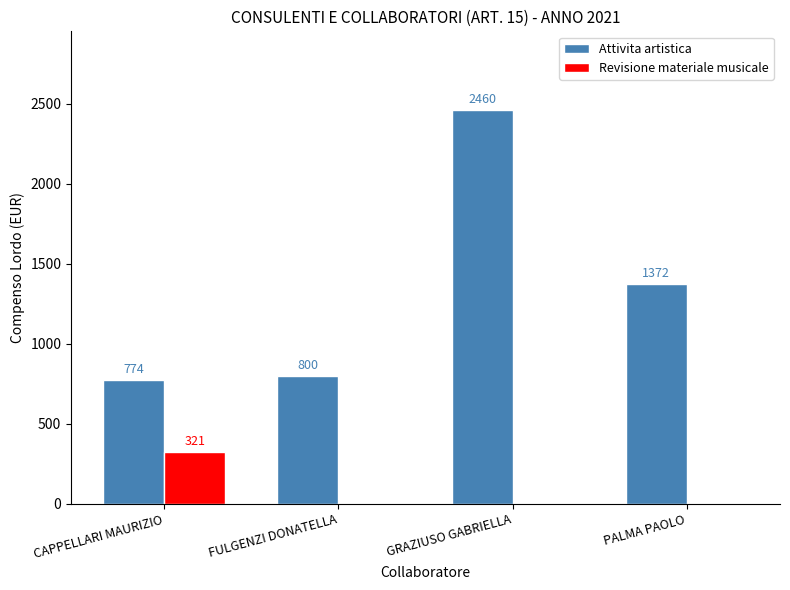

Does the chart contain stacked bars?

No